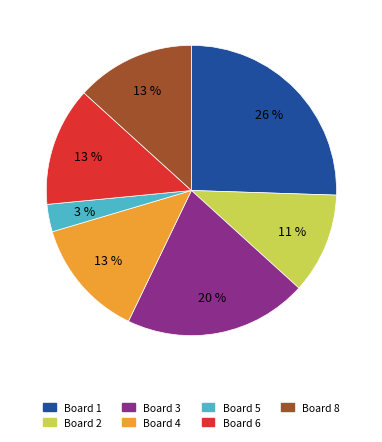

Is there a majority slice in this chart?

No